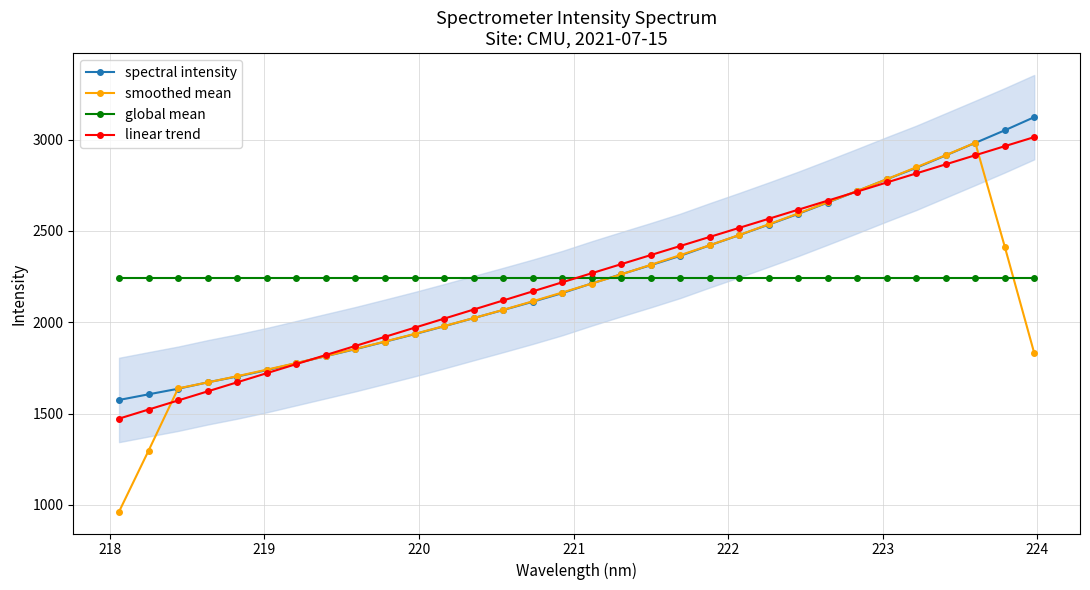

What is the value of the linear trend point at the 5th from the left?

1671.9